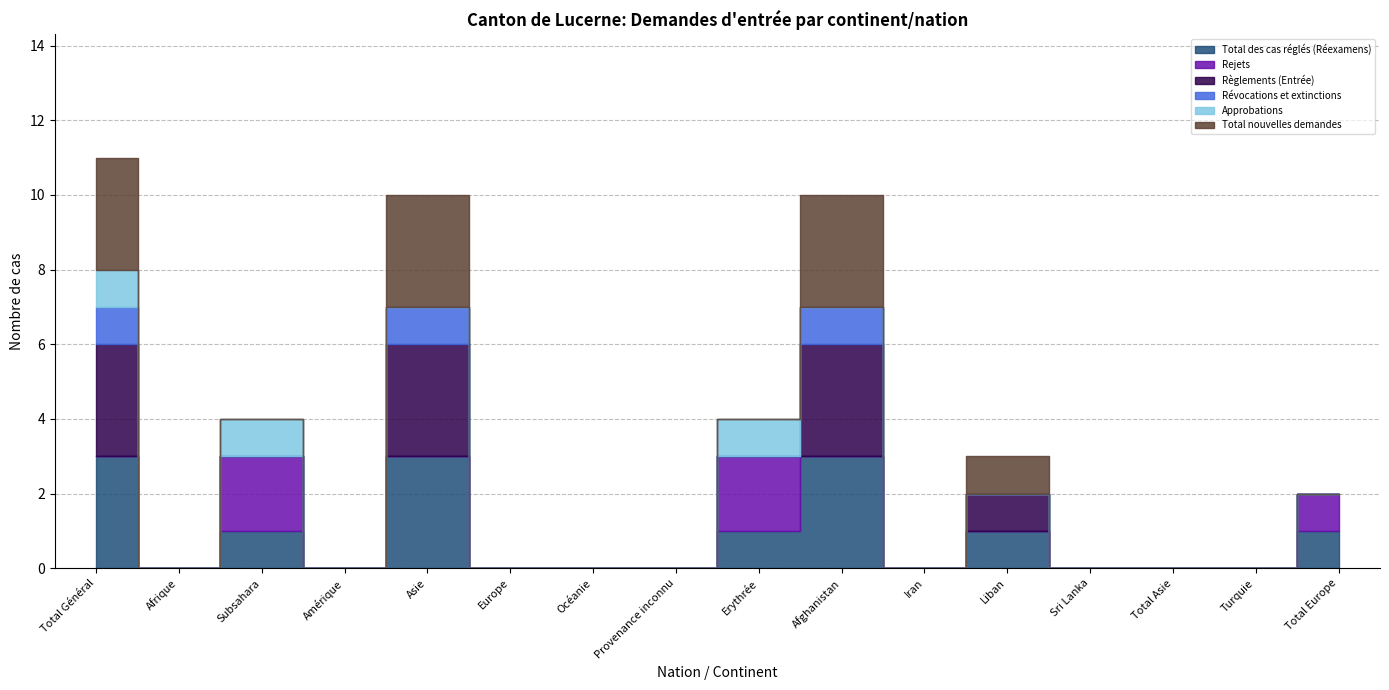

How many interior local valleys does the Total des cas réglés (Réexamens) series have?

3